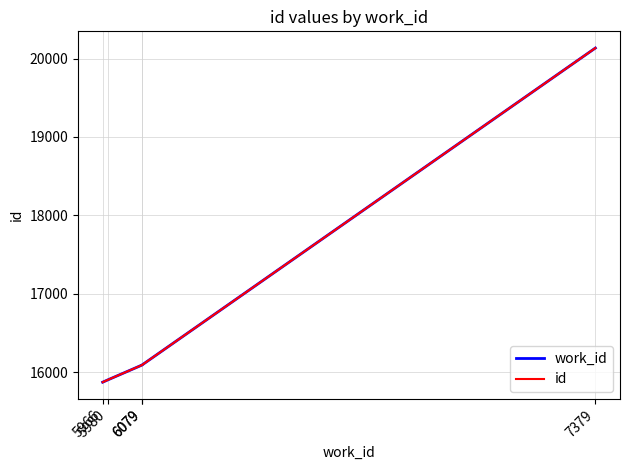

How many lines are shown in the chart?

2